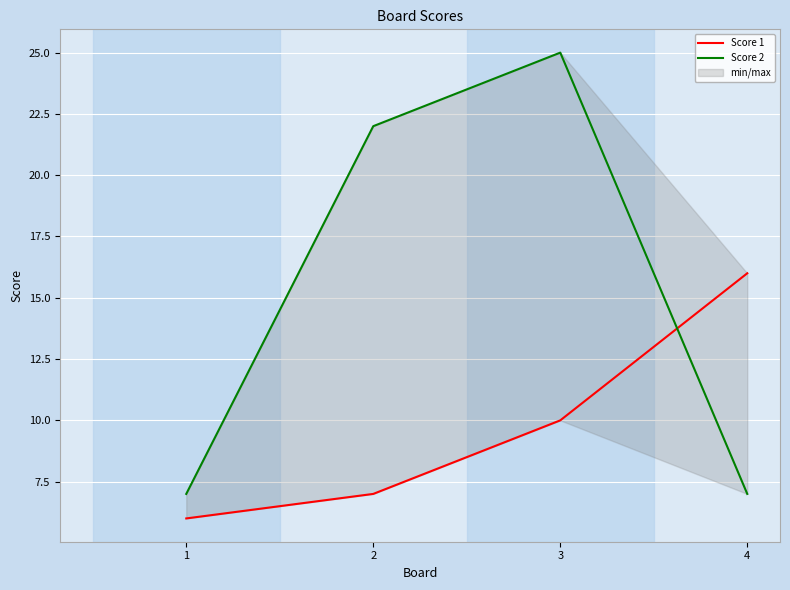

True or false: Score 2 has a value of 40 at 3.

False